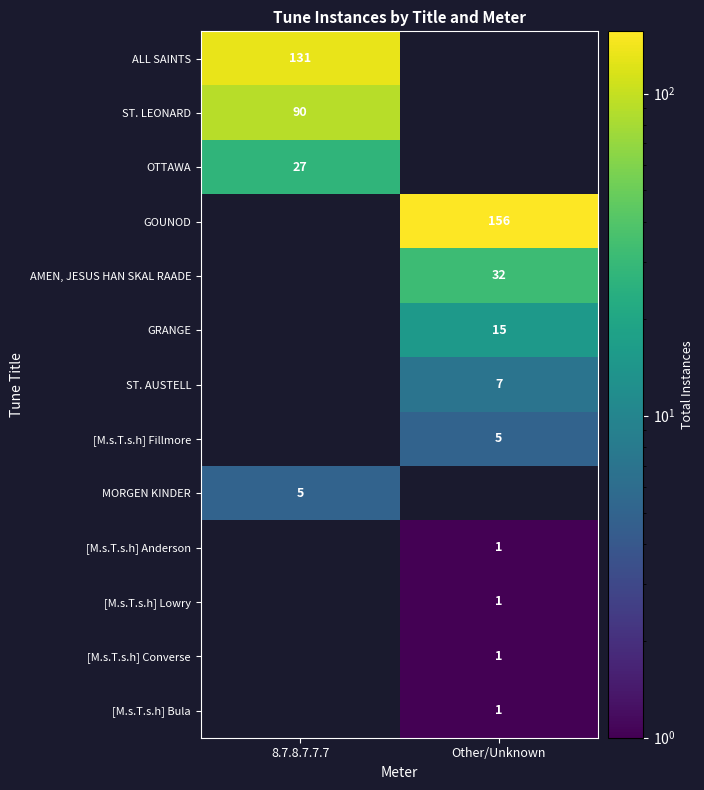

What is the smallest value displayed?

1.0